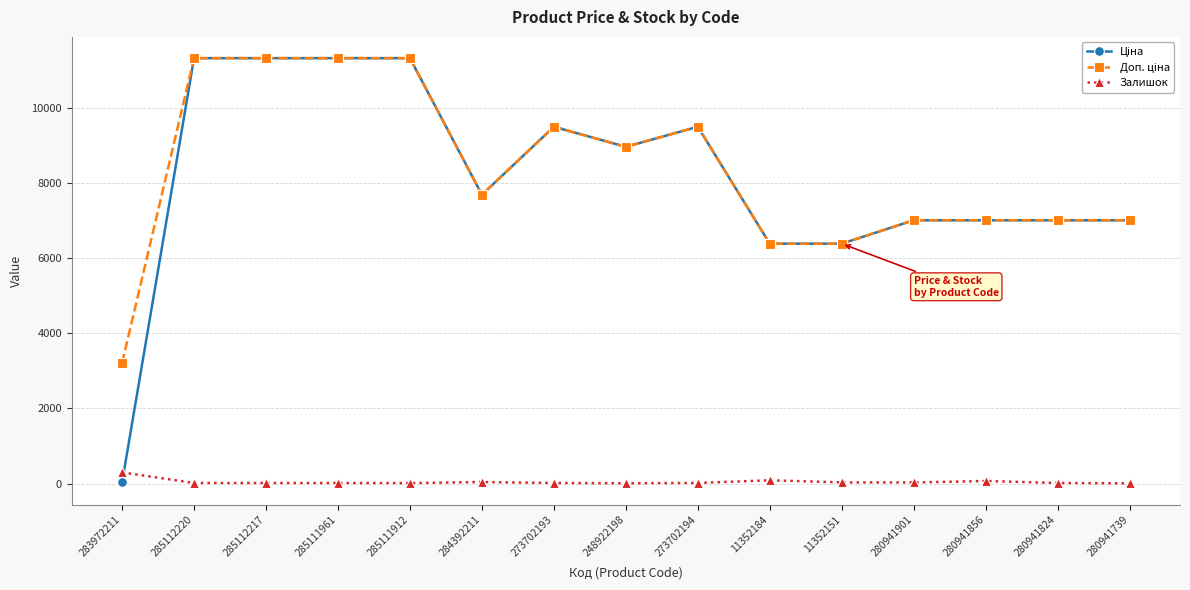

What is the greatest value displayed?

11312.5